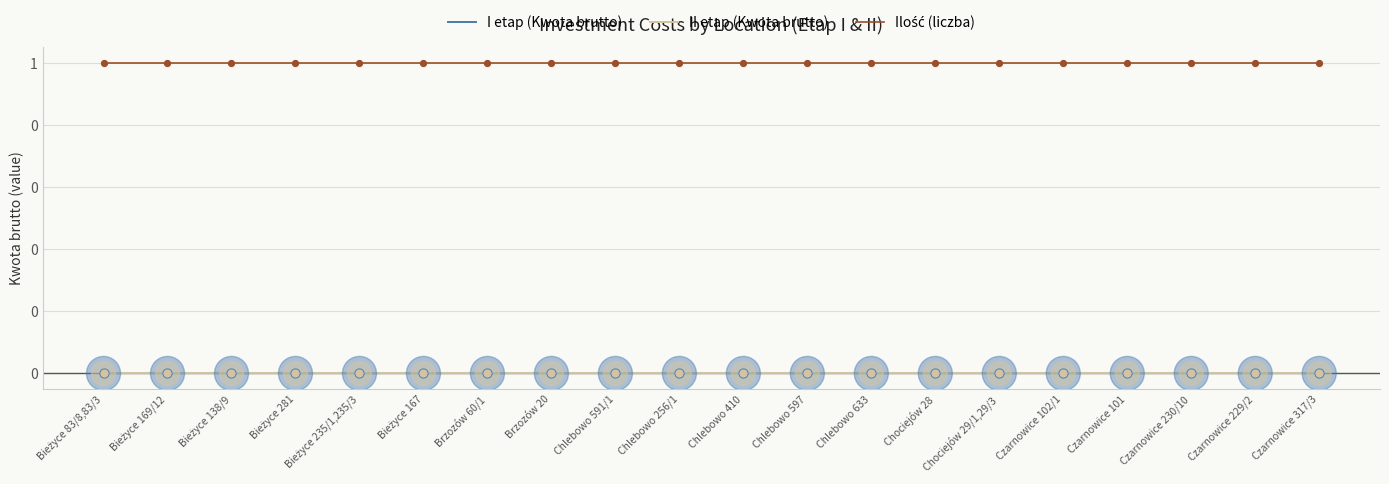

What is the total value across all series at Czarnowice 101?

1